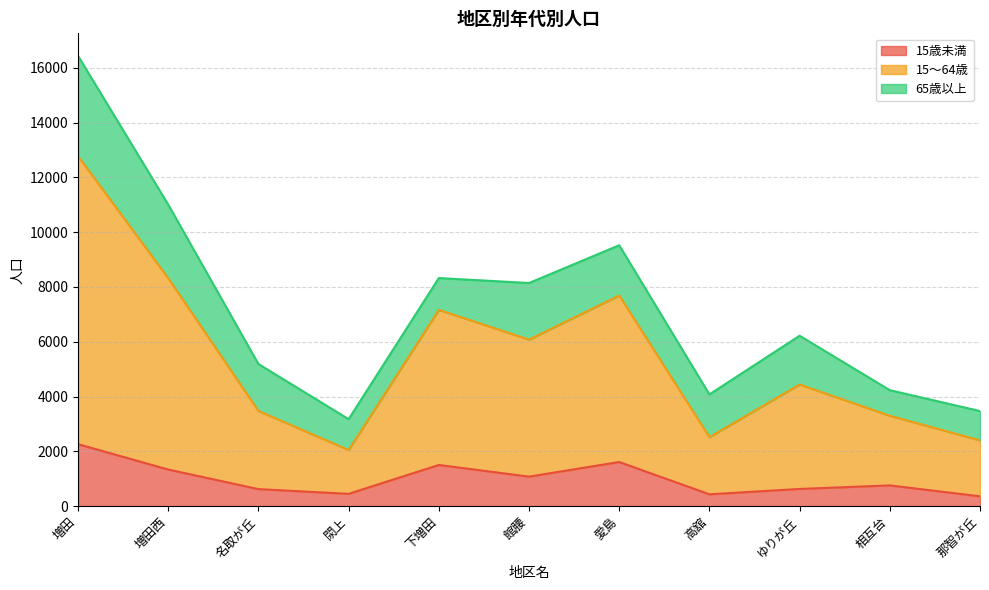

The value of 15歳未満 at 相互台 is 758. True or false?

True